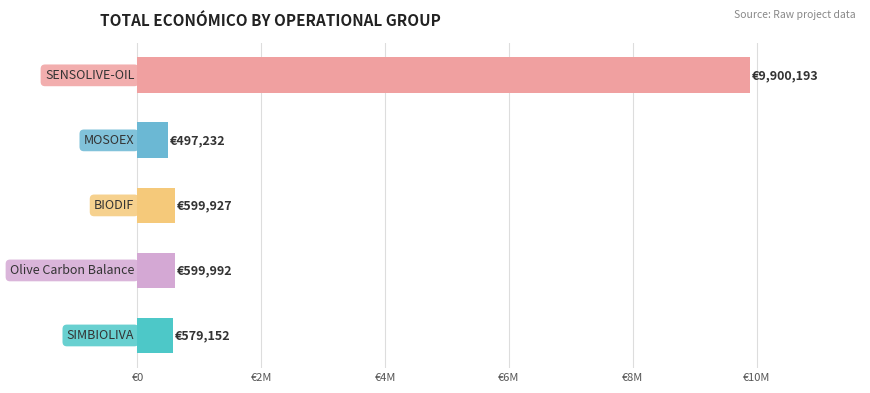

Does the chart contain any negative values?

No